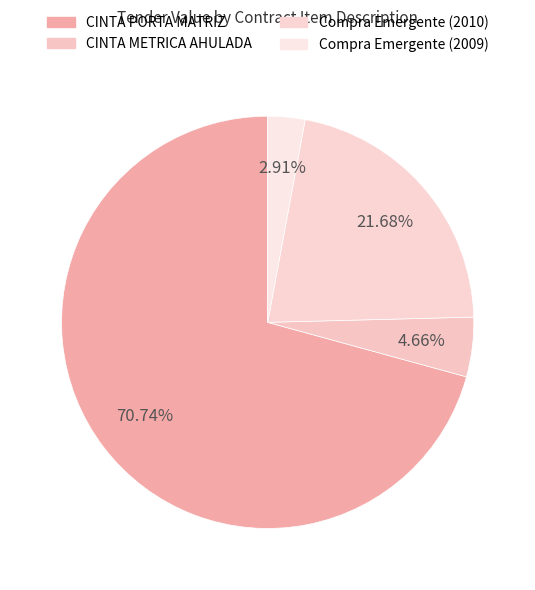

How many segments does this pie chart have?

4